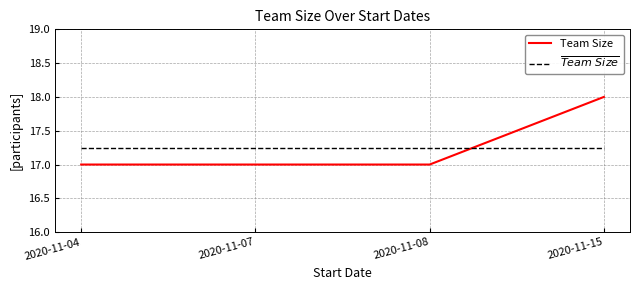

What is the sum of all Team Size values?

69.0